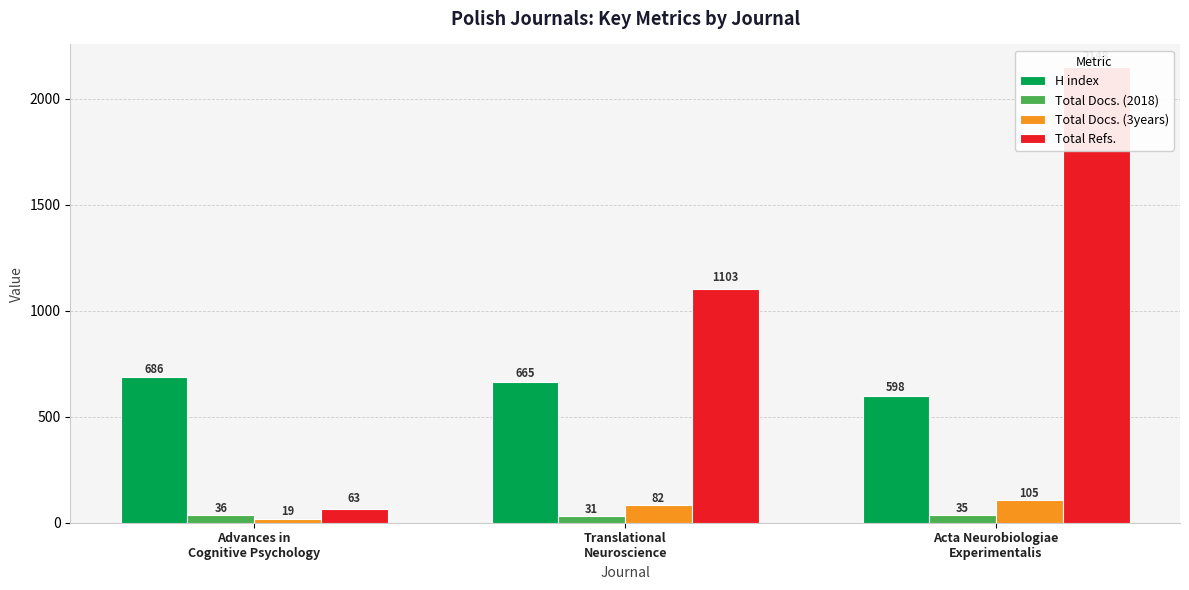

How many values in the H index series exceed 665?

1